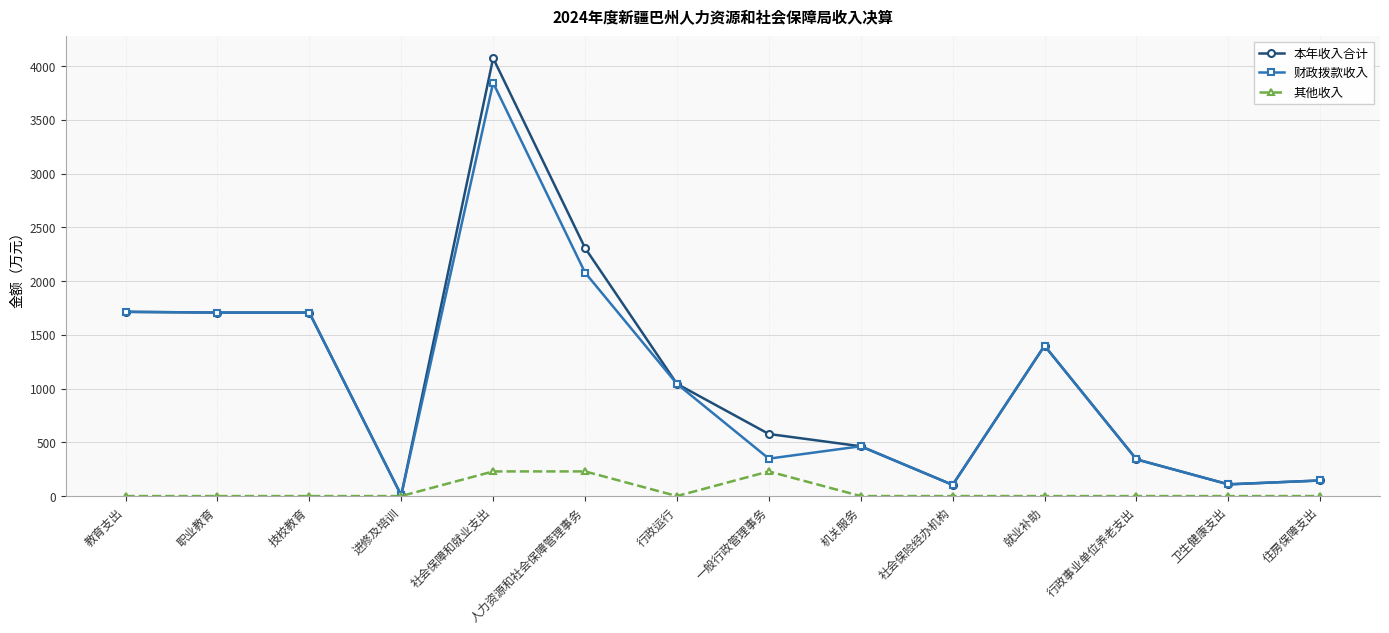

Is it true that 财政拨款收入 equals 198.3 at 一般行政管理事务?

False